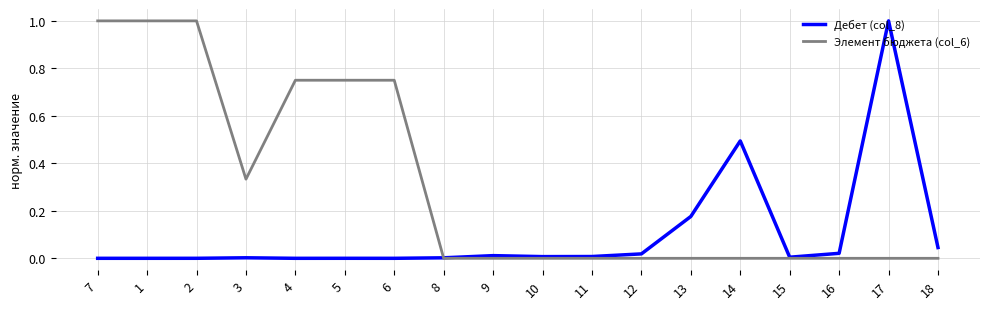

Rank the series by their average value, from highest to lowest.

Элемент бюджета (col_6), Дебет (col_8)